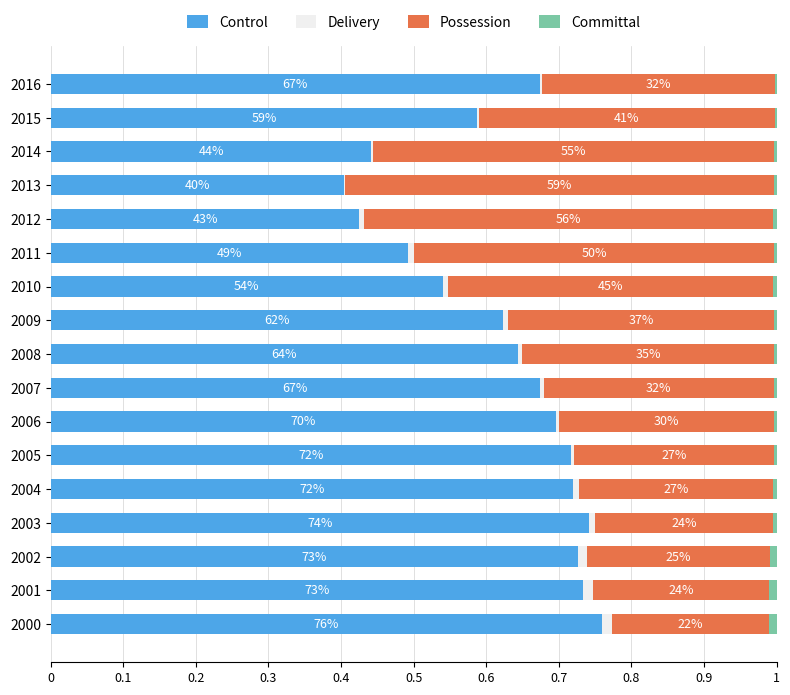

What is the sum of all Delivery values?

0.1